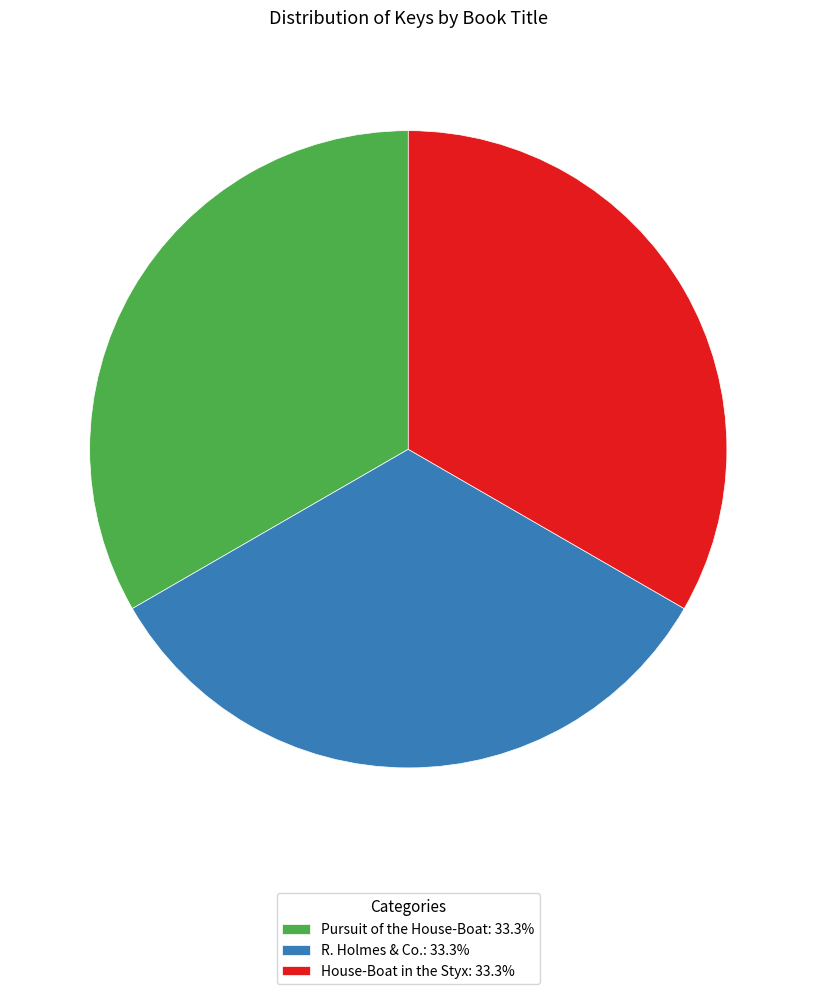

How many segments does this pie chart have?

3